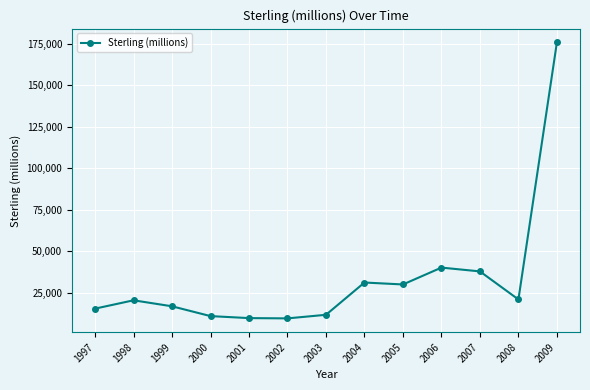

Is it true that the value at 2001 is 9808?

True